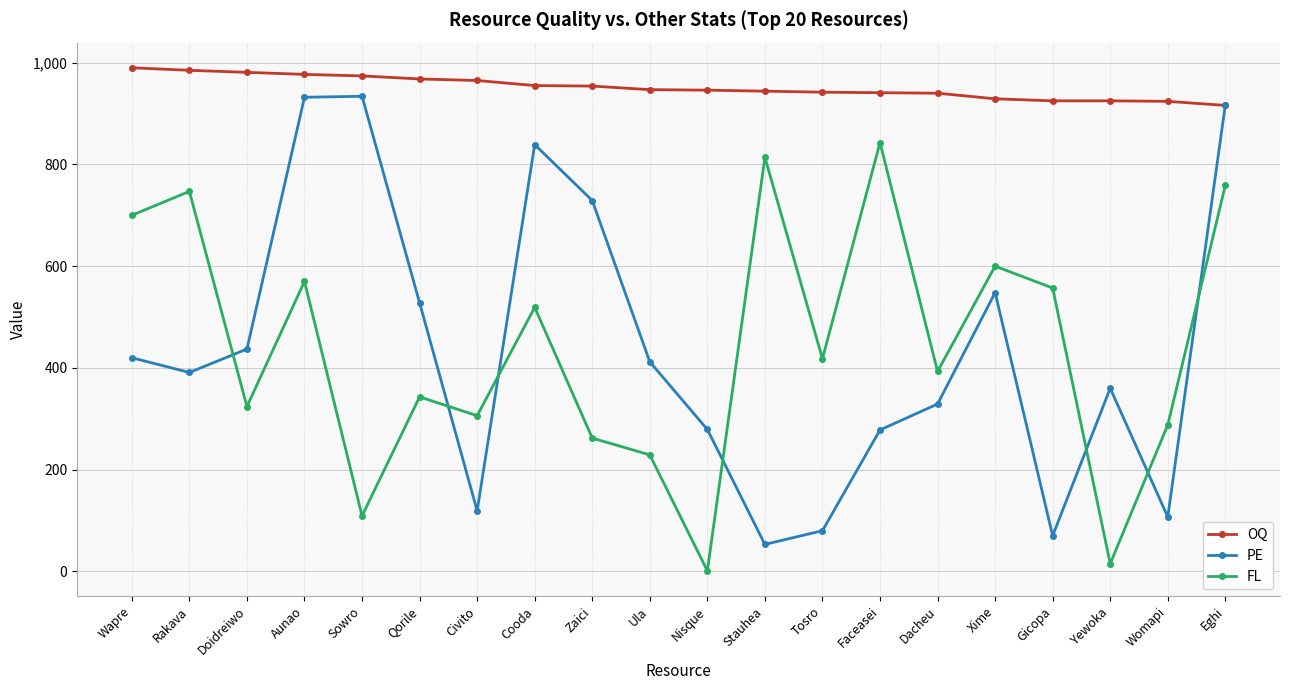

List the series in order of their peak value, highest first.

OQ, PE, FL